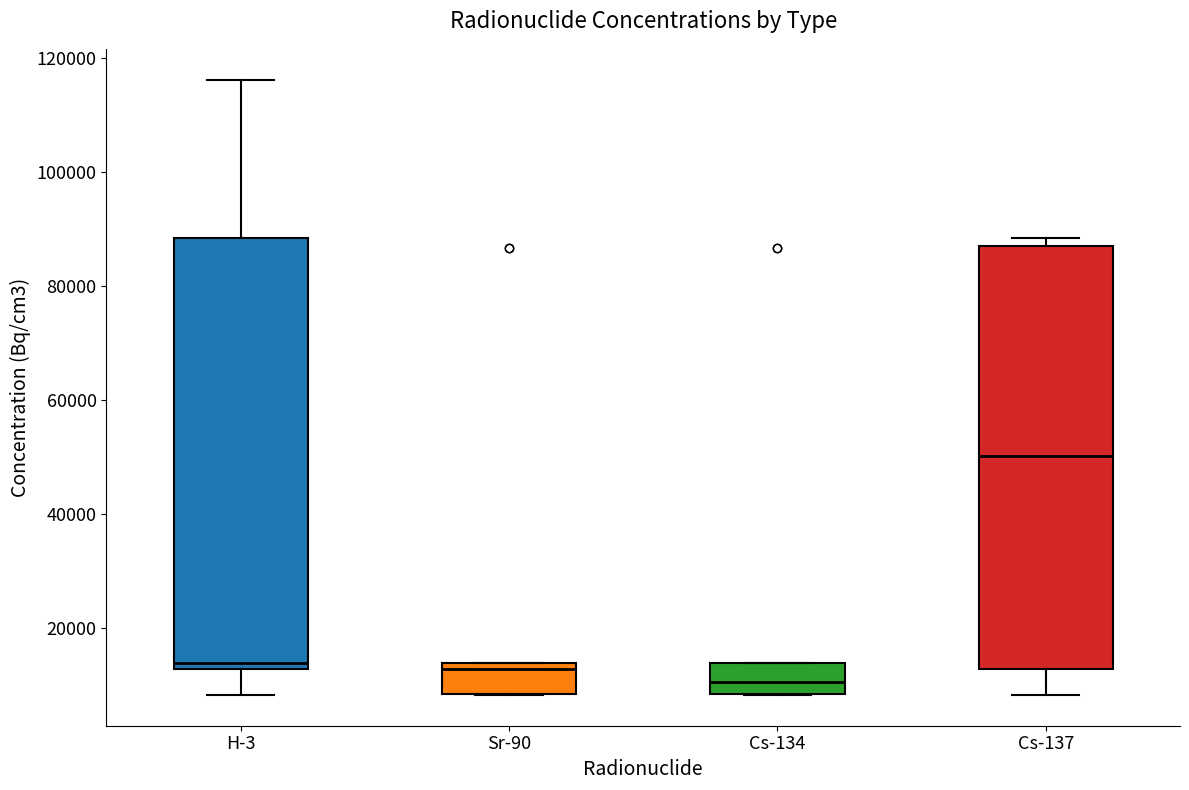

Reading left to right, transcribe this box plot: for each box, give where its median line is, the range the box spans, and where its two whiskers end, as read against the y-axis. The values are not printed on the chart, so give them approximately, as read against the axis.

H-3: median 14000, box 12000 to 88000, whiskers 8000 to 116000
Sr-90: median 12000, box 8000 to 14000, whiskers 8000 to 14000
Cs-134: median 10000, box 8000 to 14000, whiskers 8000 to 14000
Cs-137: median 50000, box 12000 to 88000, whiskers 8000 to 88000 (just above the box's upper edge)